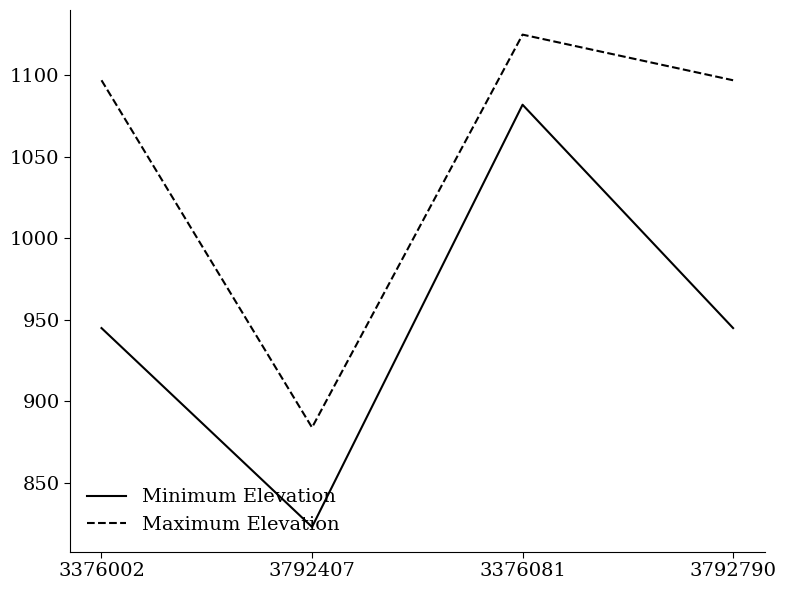

List the series in order of their peak value, lowest first.

Minimum Elevation, Maximum Elevation